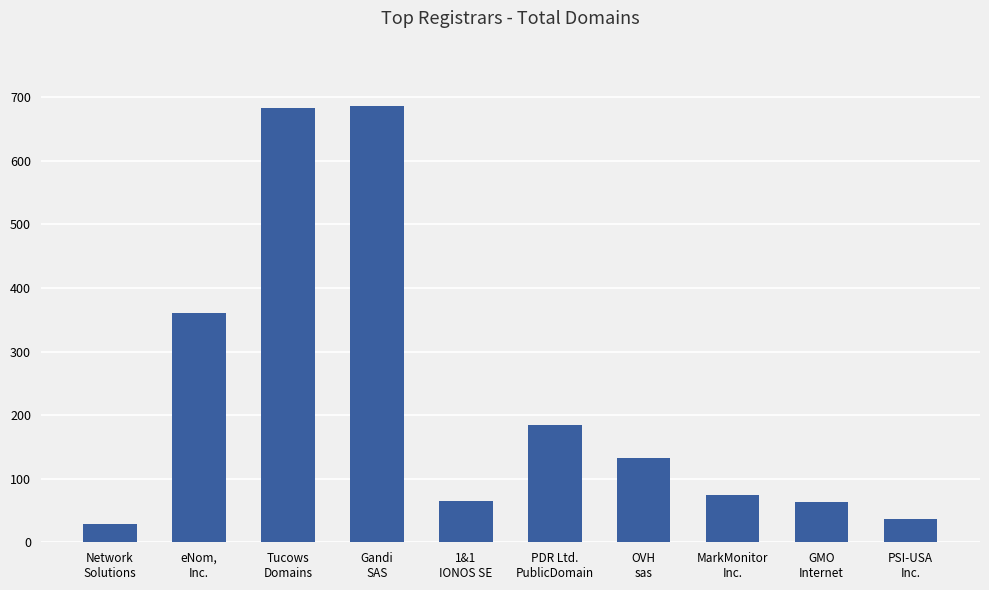

What is the sum of all values?

2314